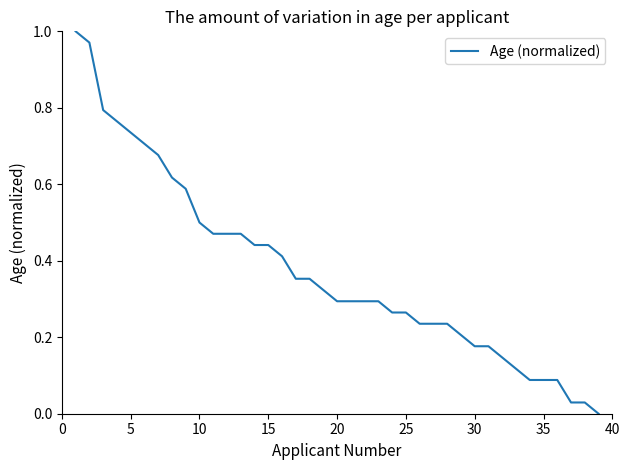

How many distinct data groups are displayed?

1